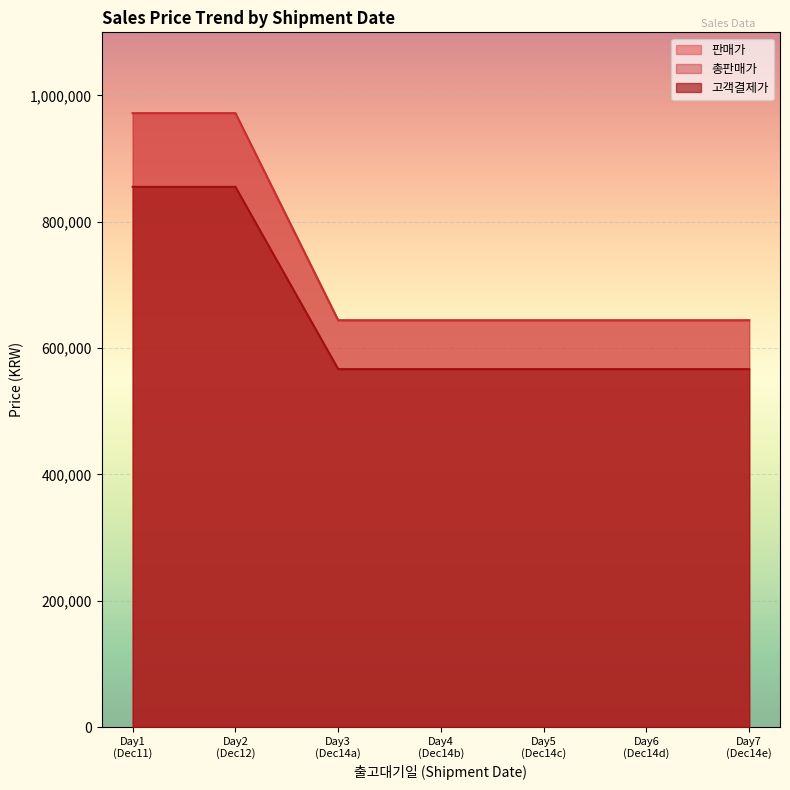

Is the value of 판매가 at Day5 (Dec14c) greater than the value of 고객결제가 at Day7 (Dec14e)?

No